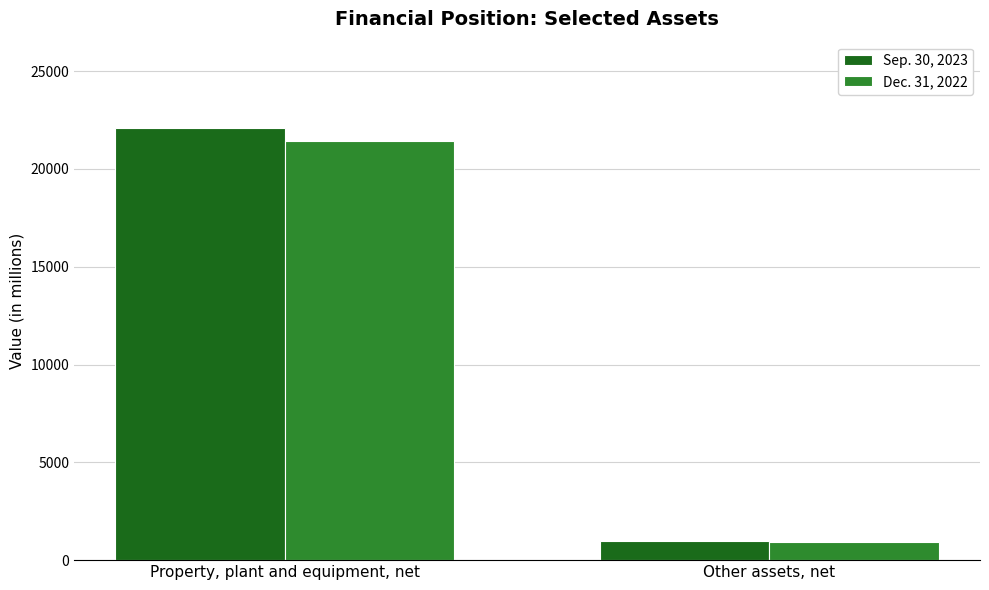

What is the value of the Sep. 30, 2023 bar at the 1st from the left?

22085